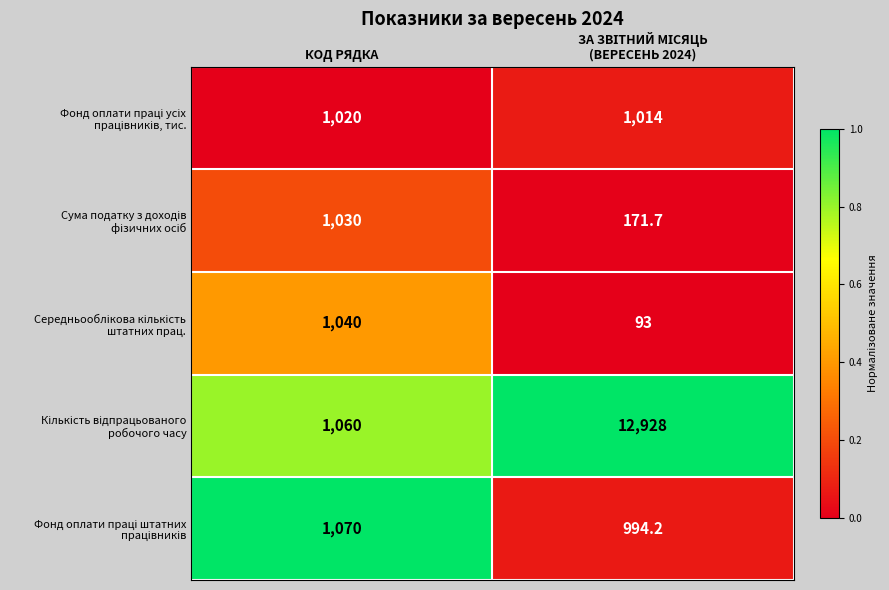

What is the maximum value shown in the chart?

12928.0